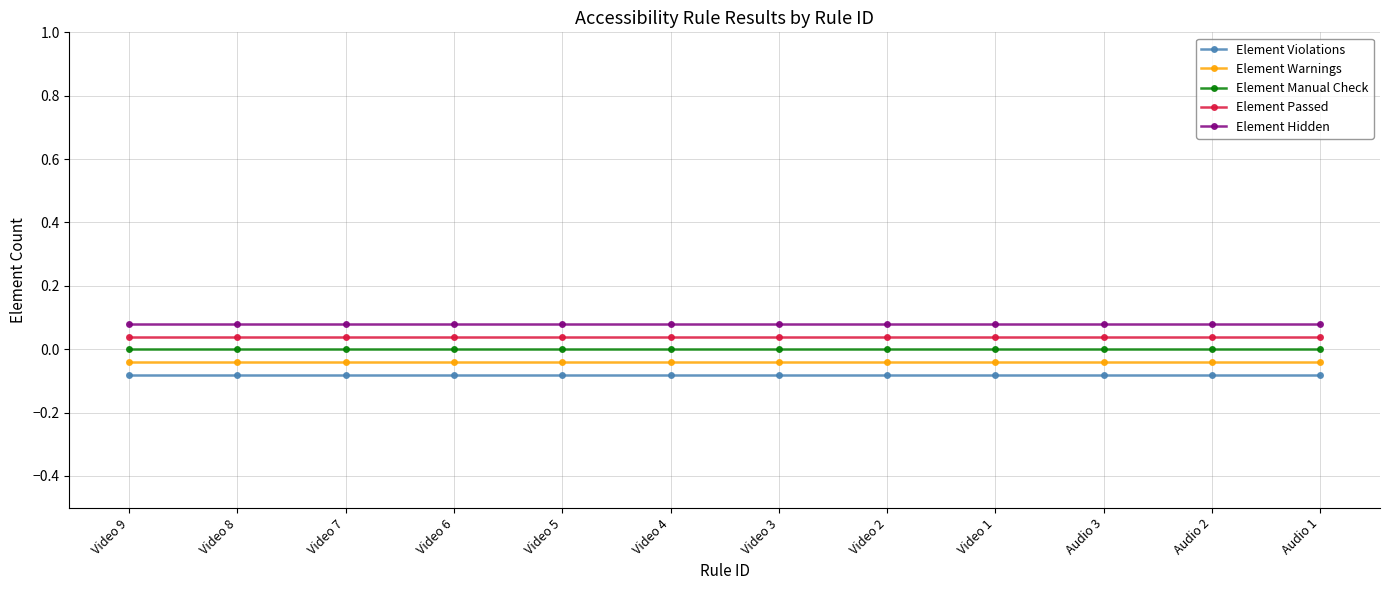

What position from the left is Video 9?

1